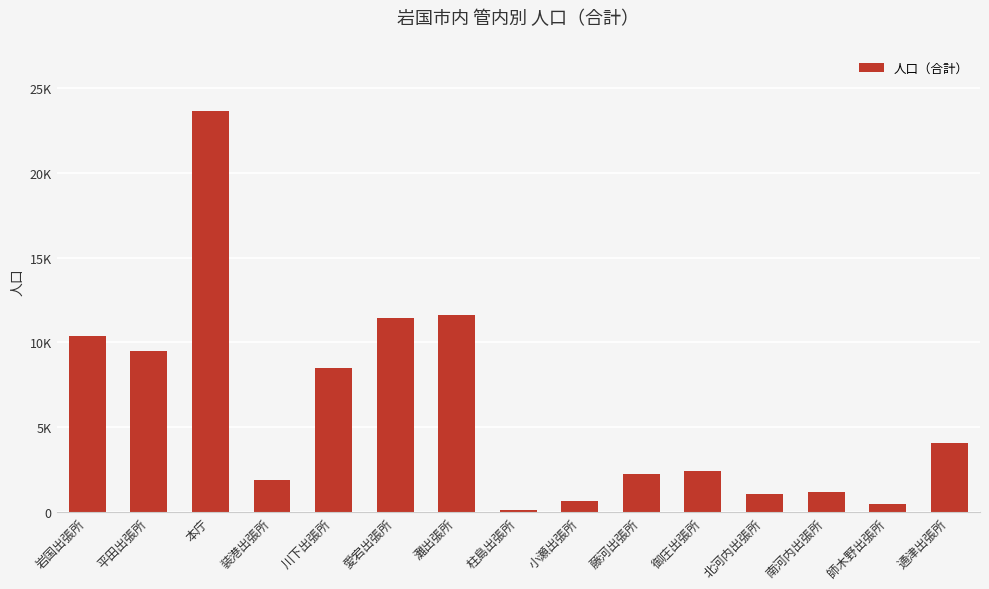

Does the chart contain any negative values?

No